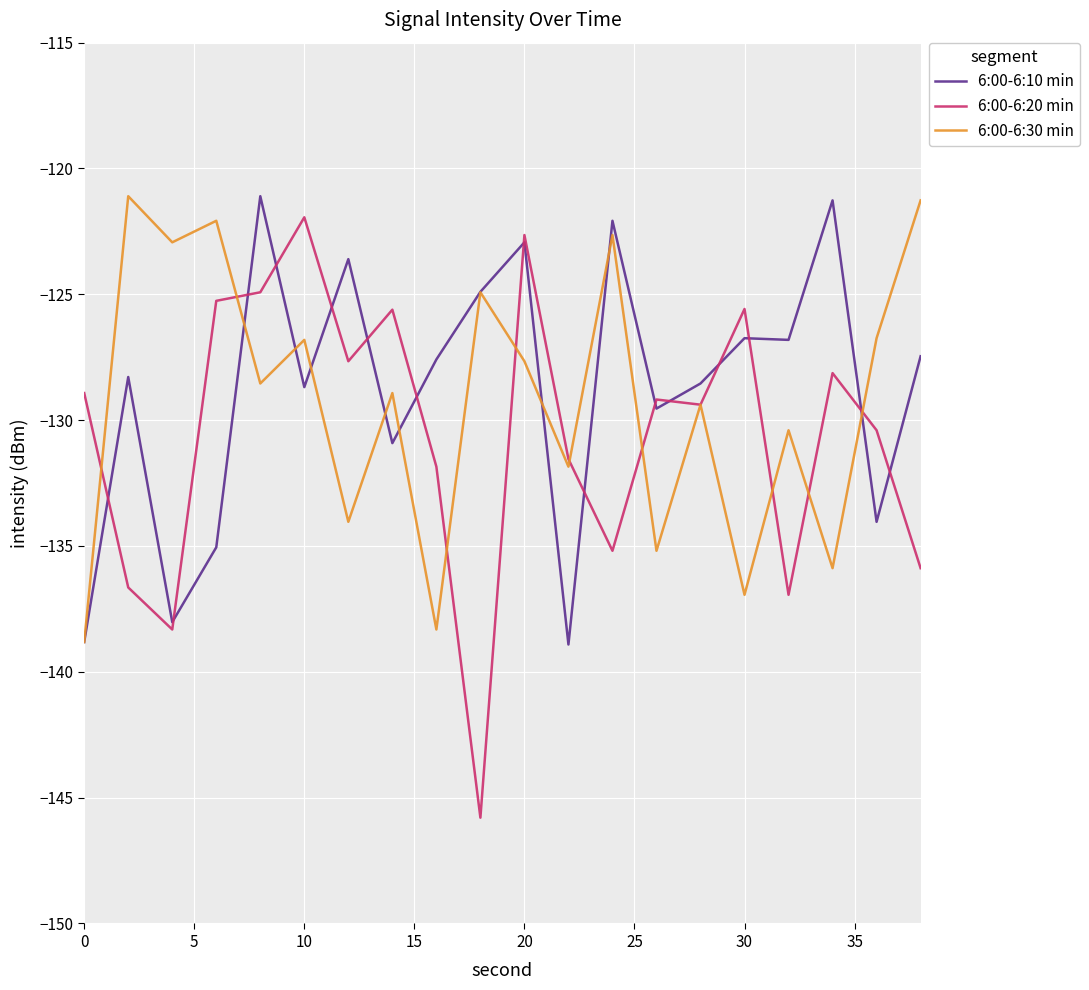

What is the minimum value shown in the chart?

-145.8